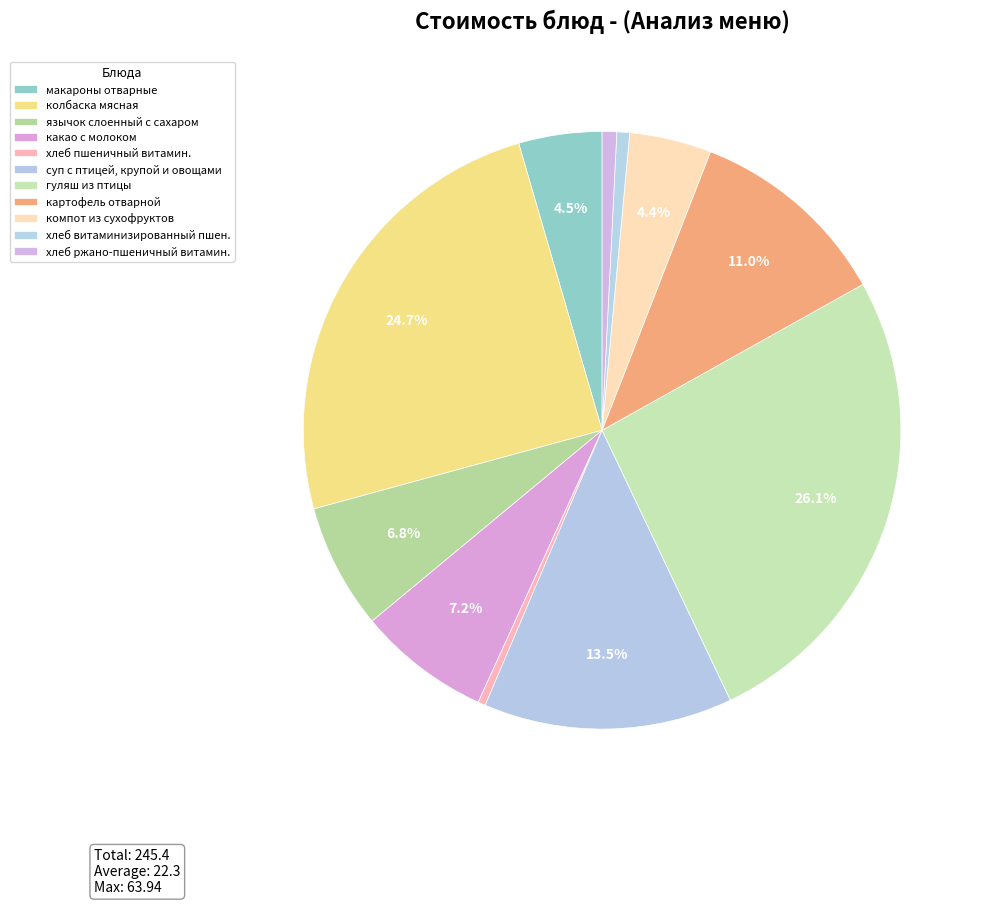

Is the sum of картофель отварной and язычок слоенный с сахаром greater than half?

No